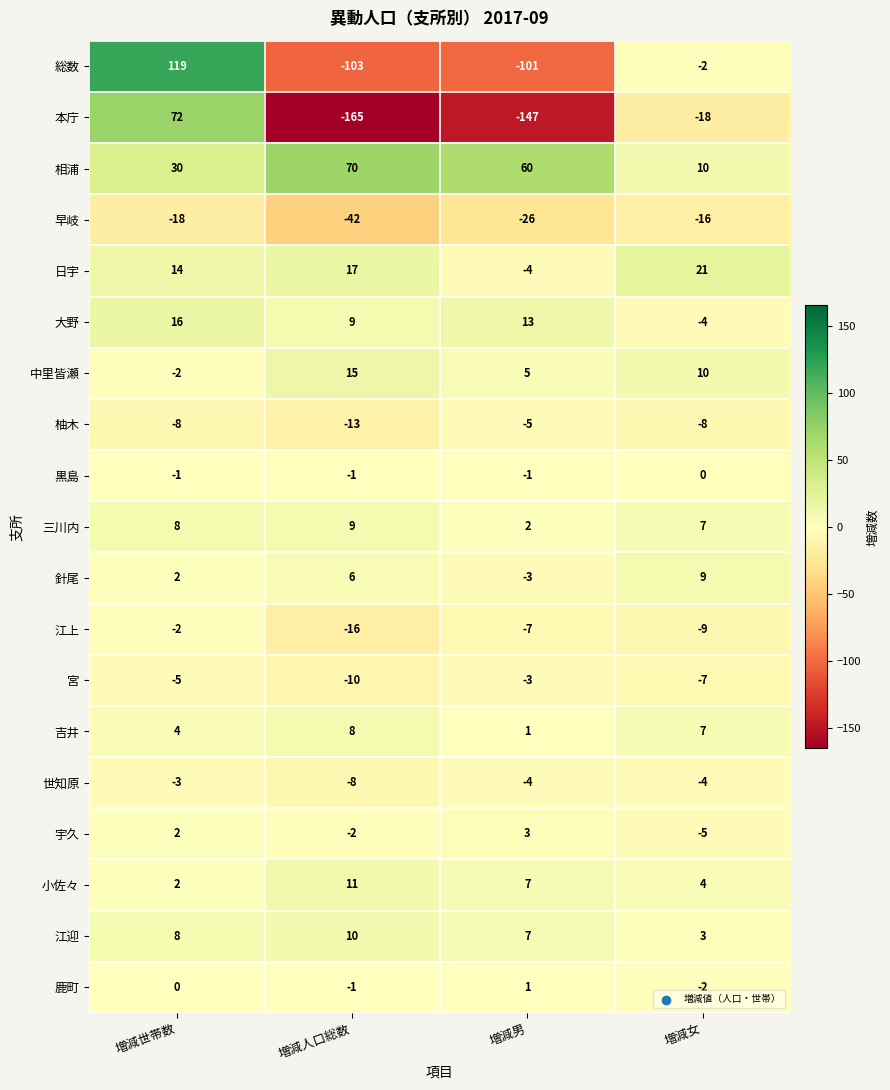

Where is 日宇 nearest to the value 8?

増減世帯数